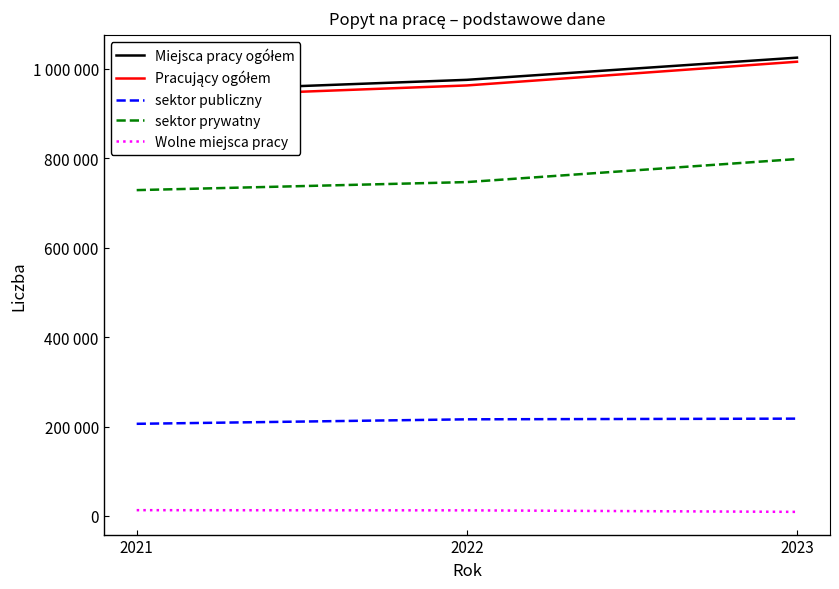

Which label corresponds to the largest value in the chart?

2023